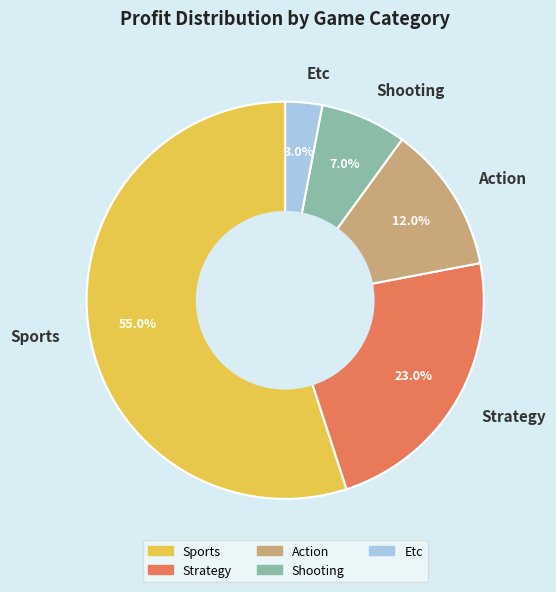

Rank the categories by value from lowest to highest.

Etc, Shooting, Action, Strategy, Sports